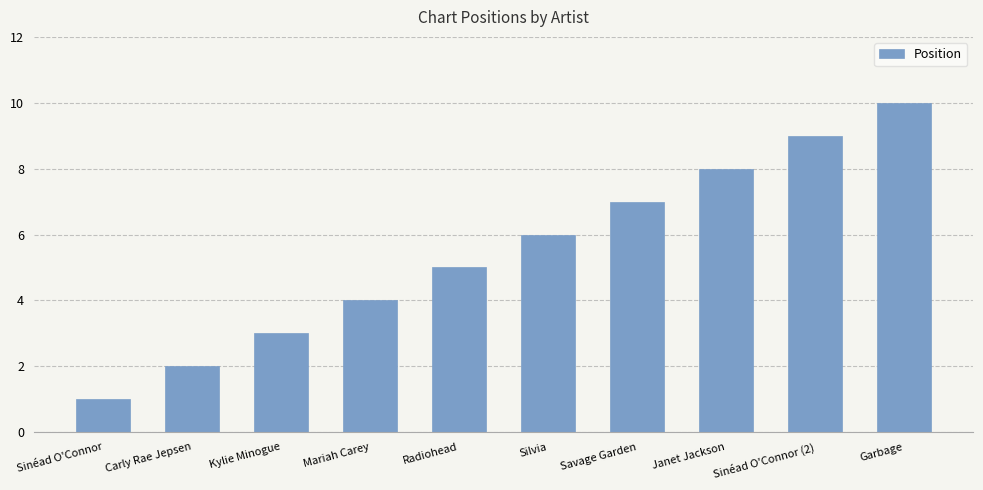

What is the approximate value at Garbage?

10